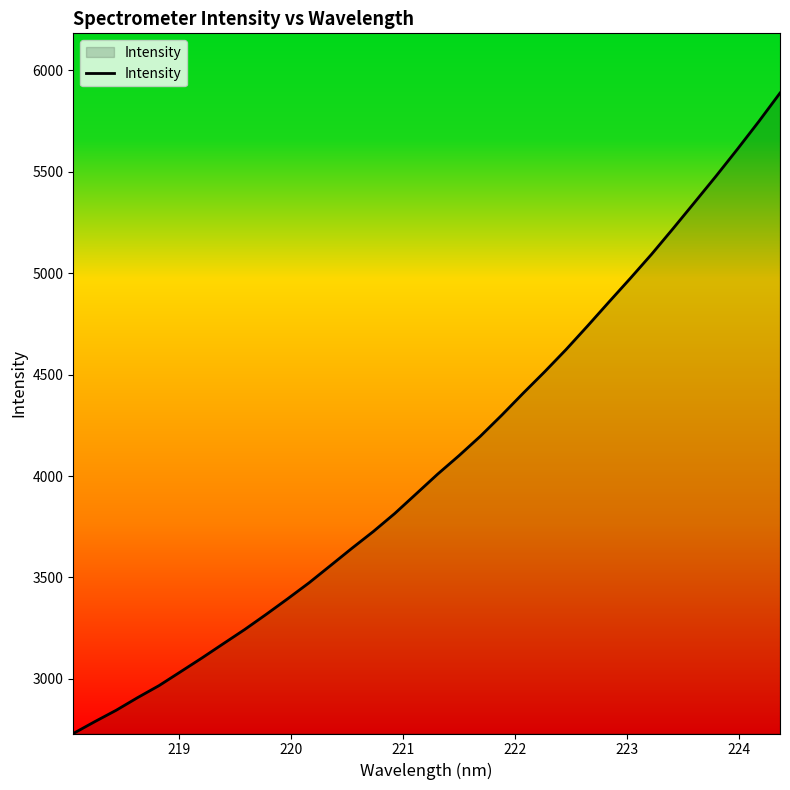

What is the difference between the maximum and minimum values?

3157.7